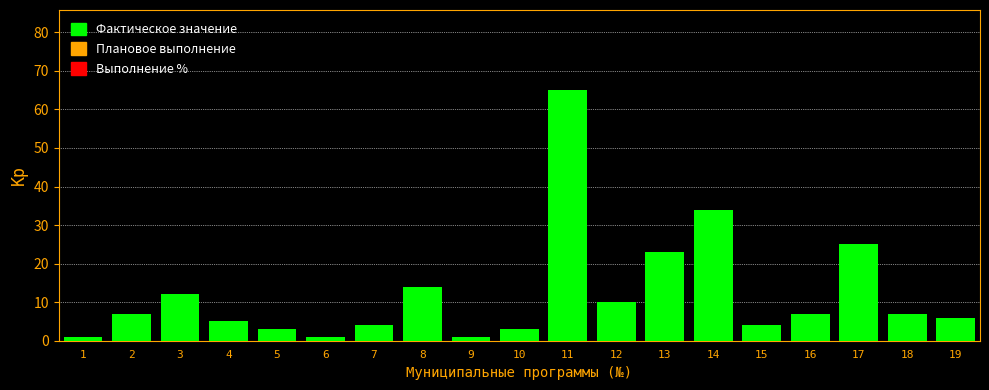

What is the value of the 5th bar from the left?

3